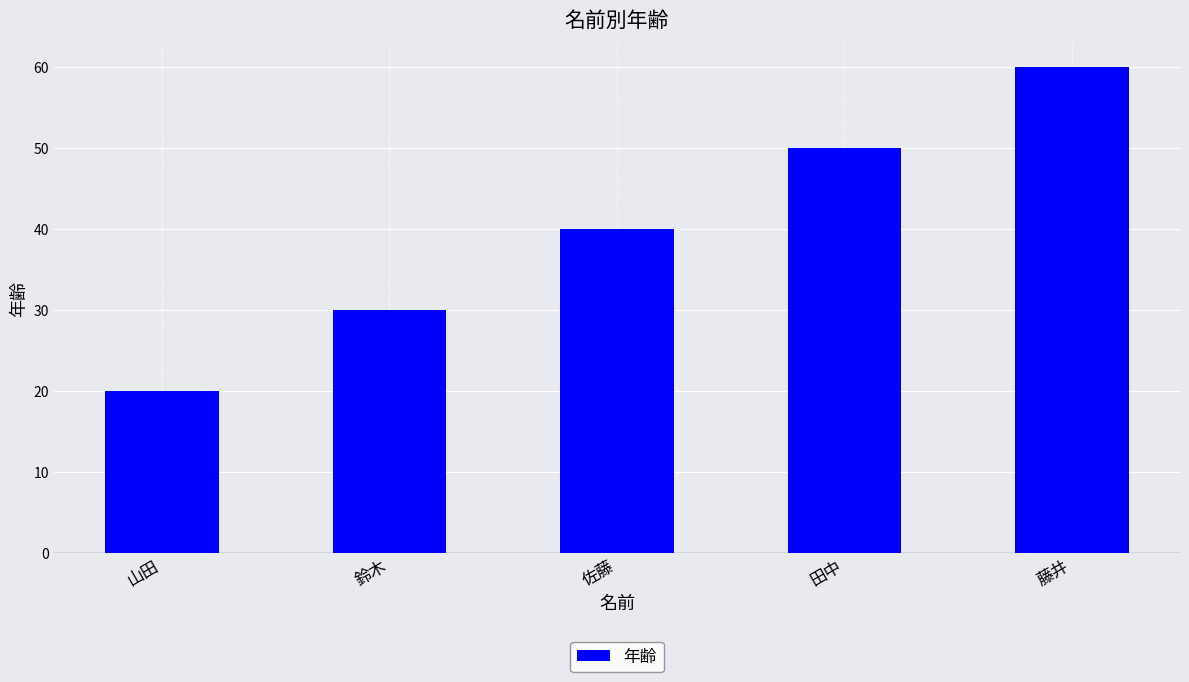

What is the difference between the values at 藤井 and 佐藤?

20